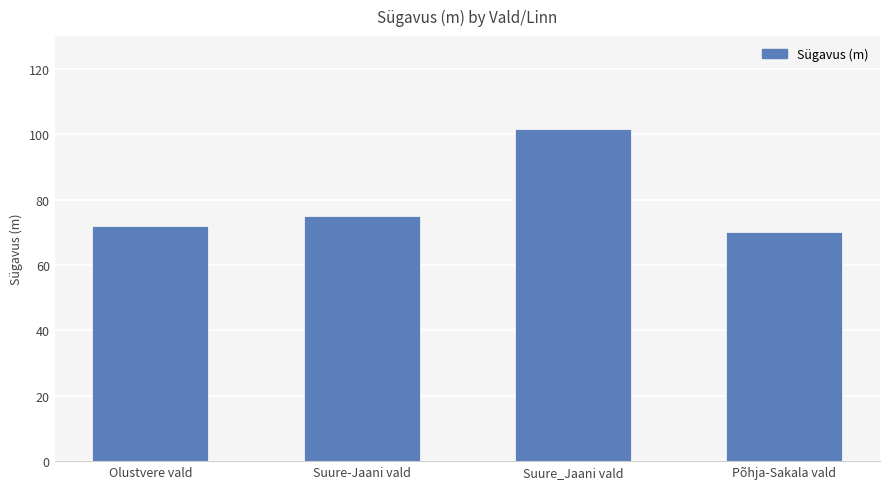

Approximately how many times larger is the value at Põhja-Sakala vald compared to Suure-Jaani vald?

0.9